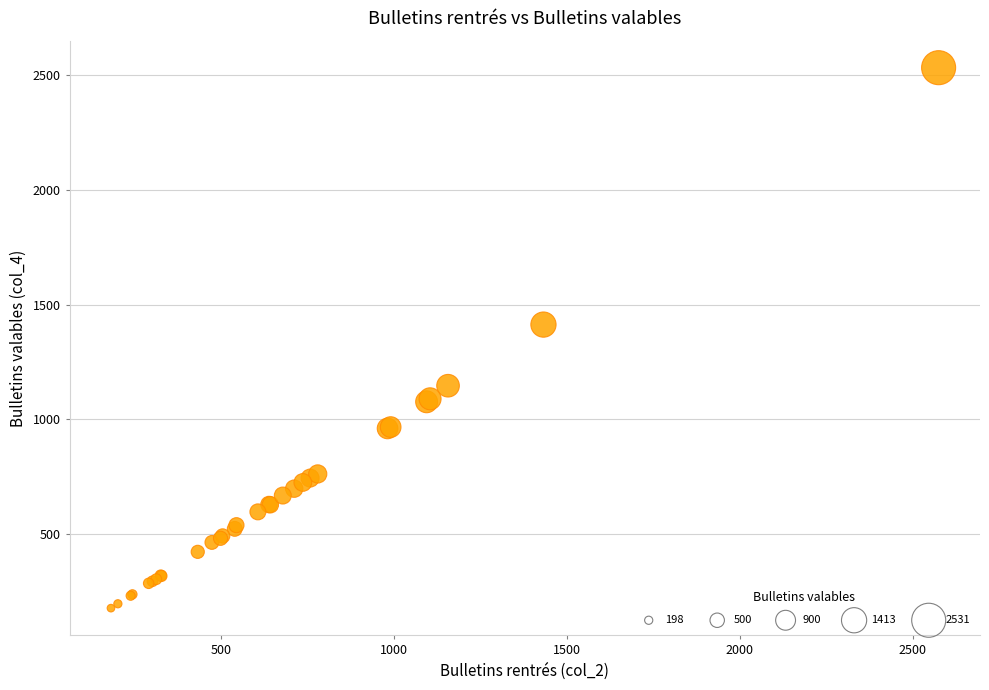

What Y value in the scatter plot is closest to 1355?

1413